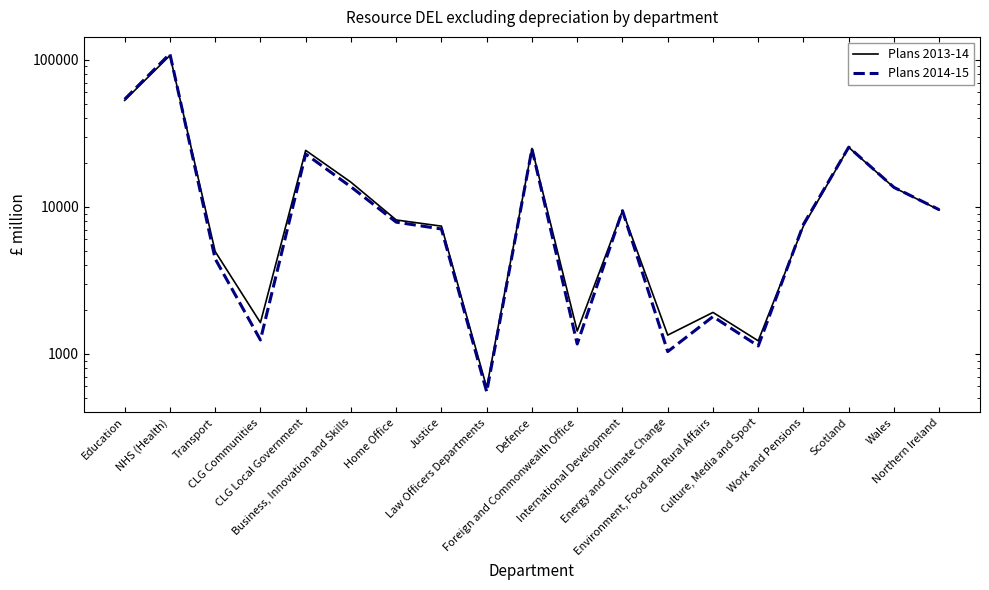

Where does the Plans 2013-14 series first go above 8137?

Education